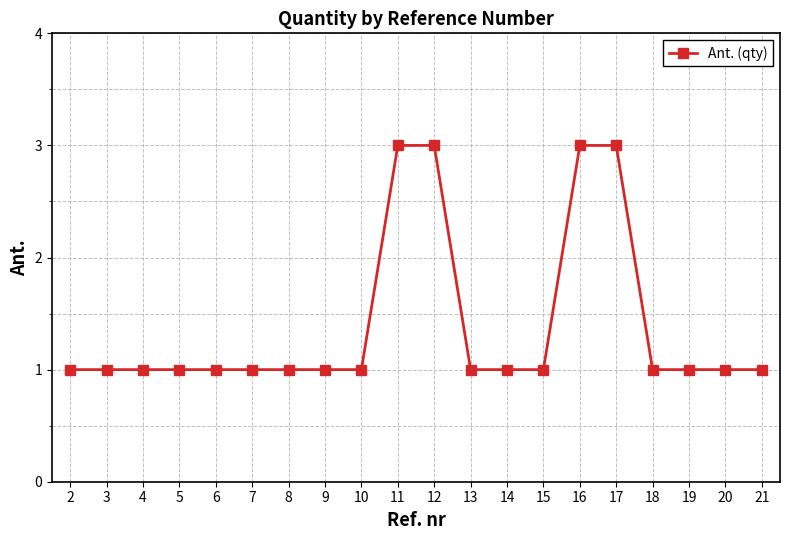

What is the approximate value at 17?

3